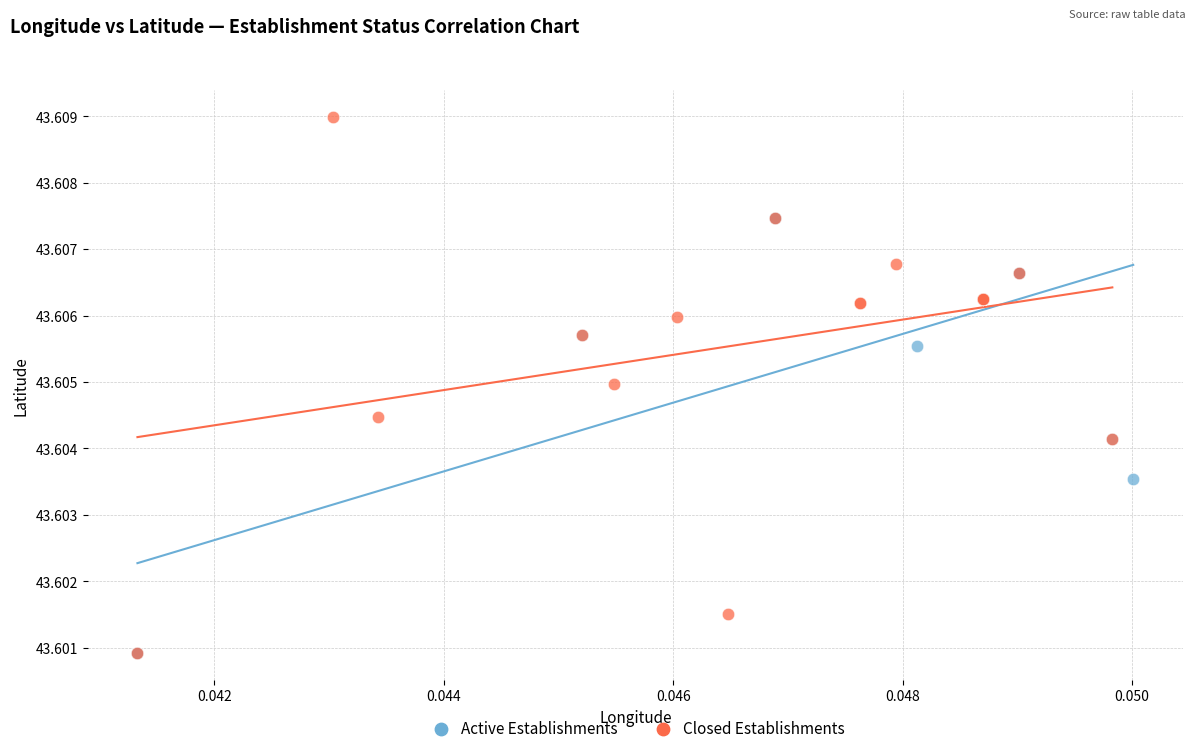

What are all the series names shown in the legend?

Active Establishments, Closed Establishments